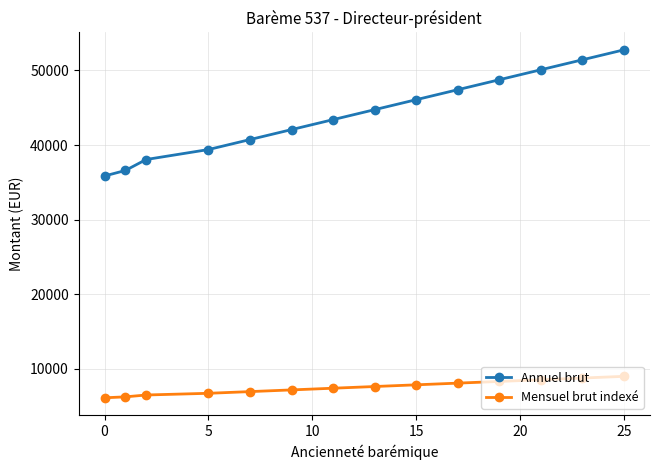

True or false: Annuel brut has more than 1 points higher than both neighbors.

False